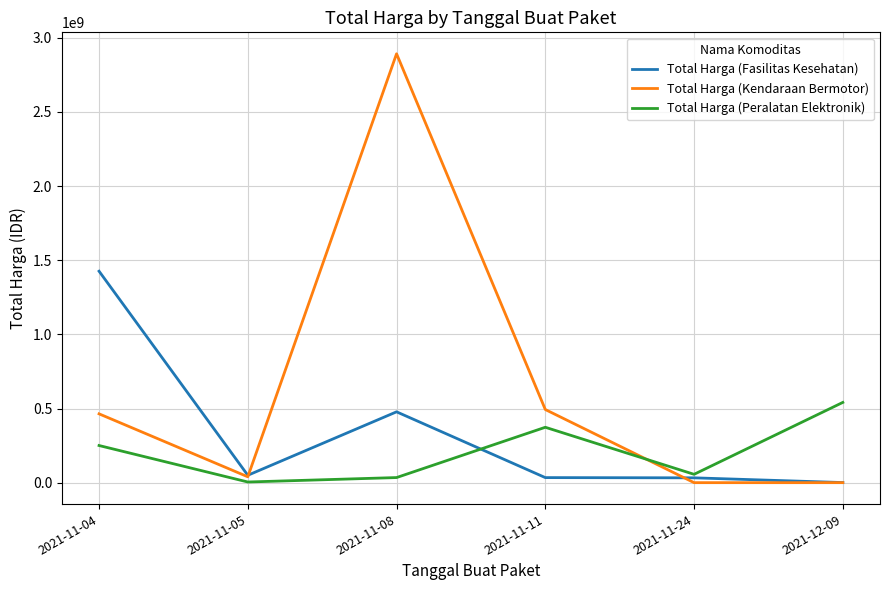

What is the highest value of the Total Harga (Fasilitas Kesehatan) series?

1425867900